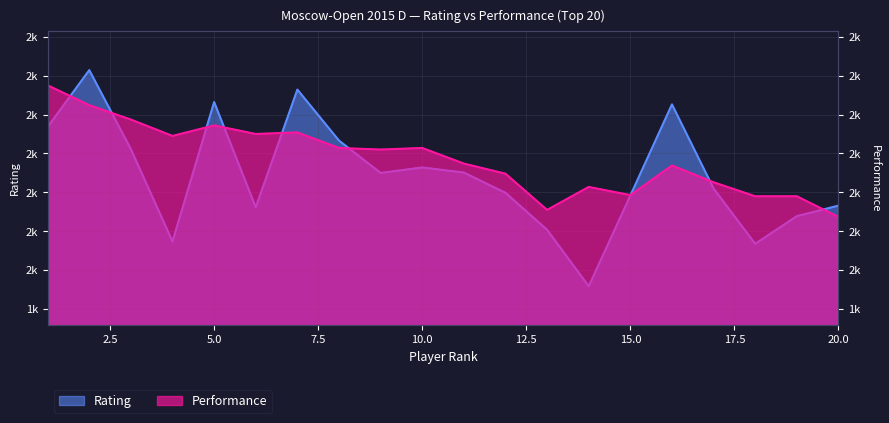

Between which two adjacent categories do Rating and Performance first intersect?

1 and 2